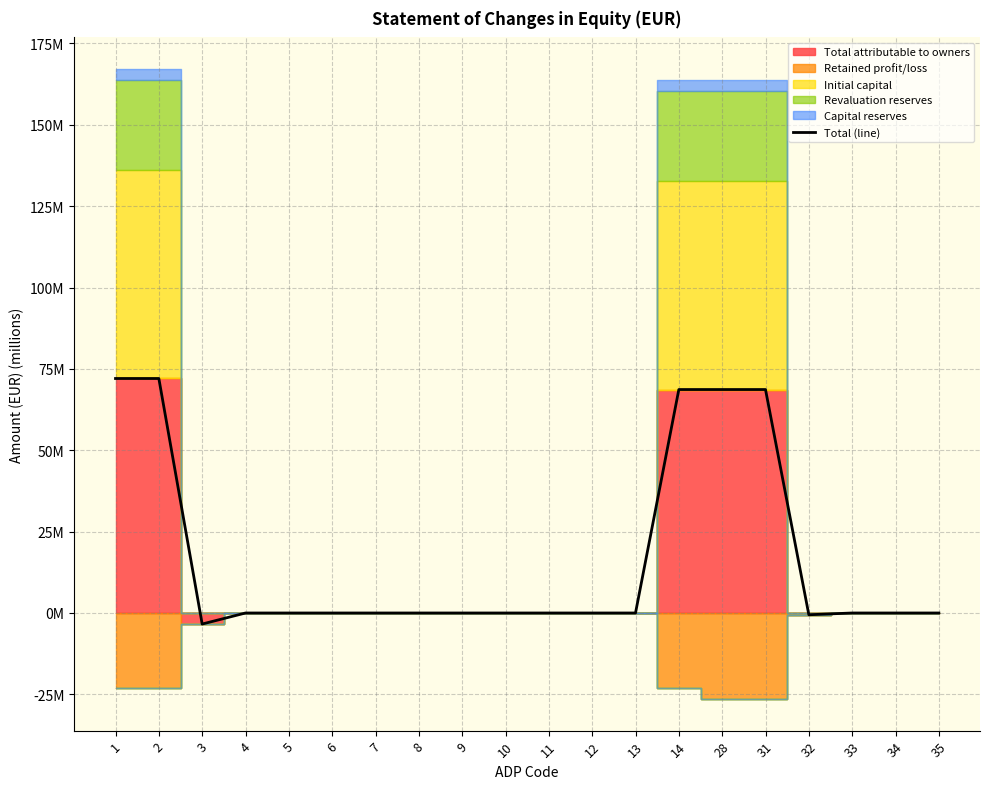

Is it true that the value at 10 is -36.1?

False